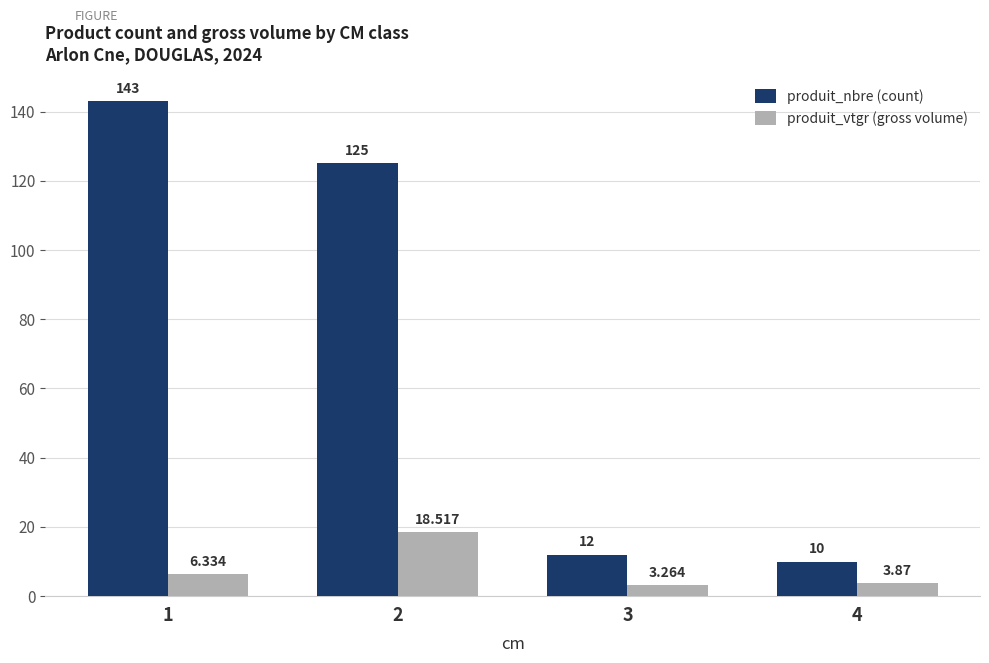

At how many categories does at least one series exceed 52?

2